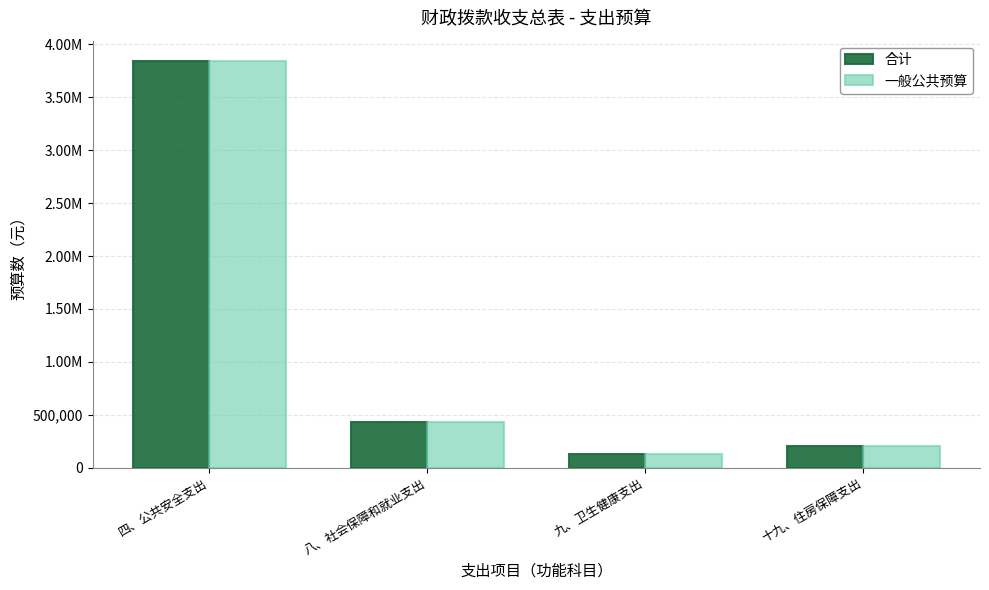

Which label corresponds to the smallest value in the chart?

九、卫生健康支出